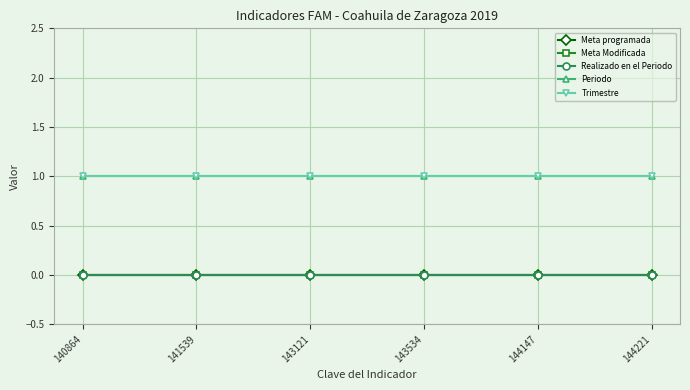

Is it true that Periodo equals 0 at 143534?

False